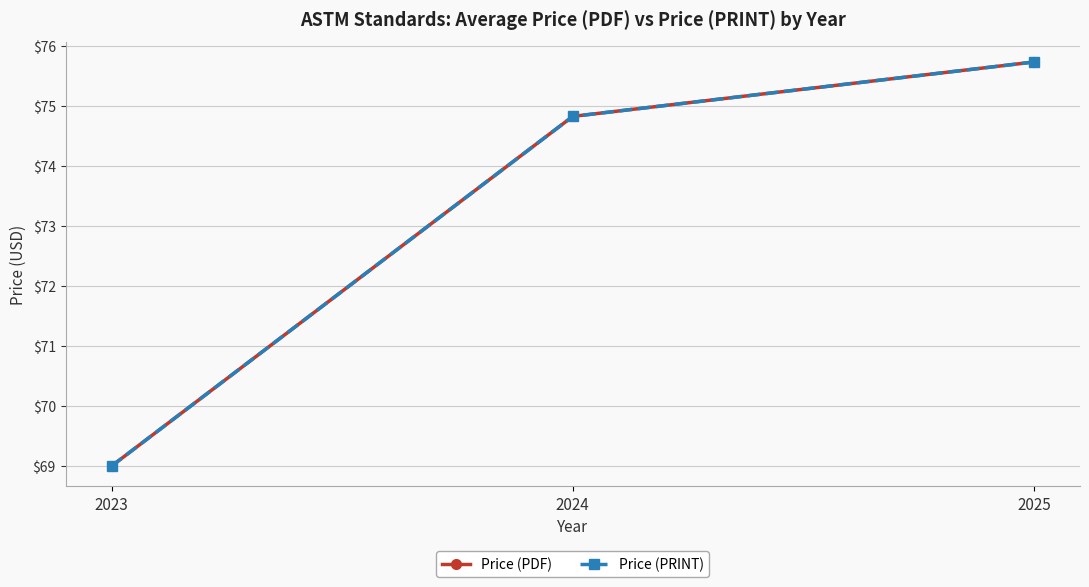

Is this an area chart (filled region under the line)?

No